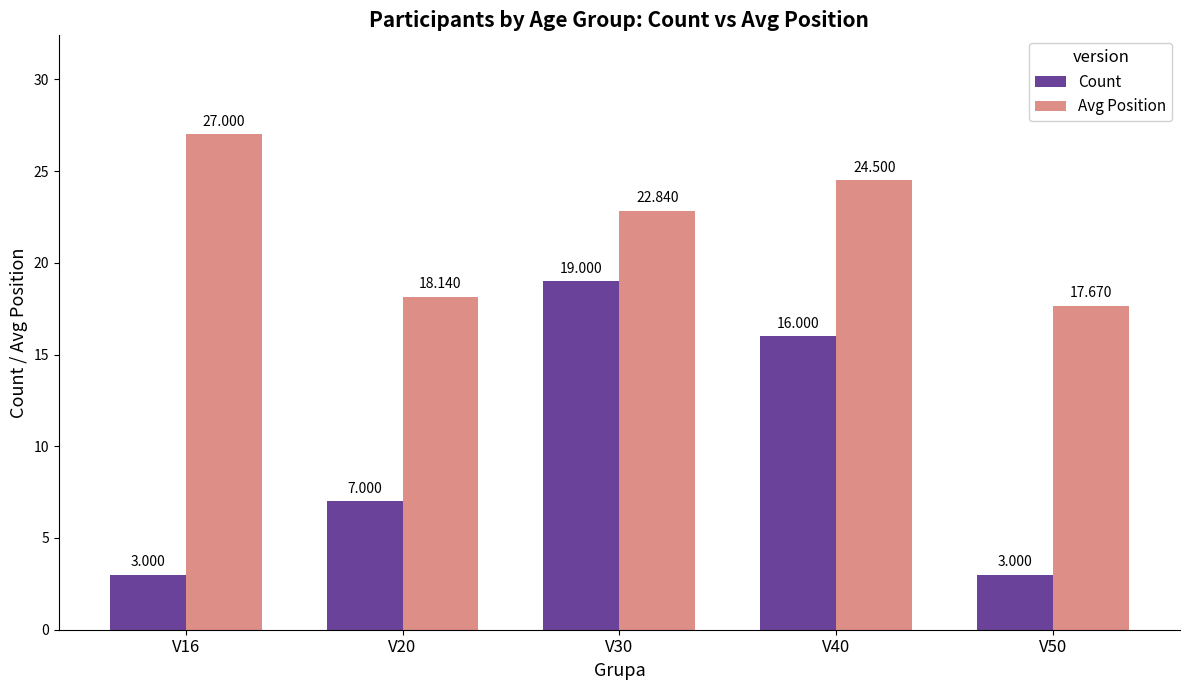

What is the difference between the maximum and second lowest values in the Avg Position series?

8.9